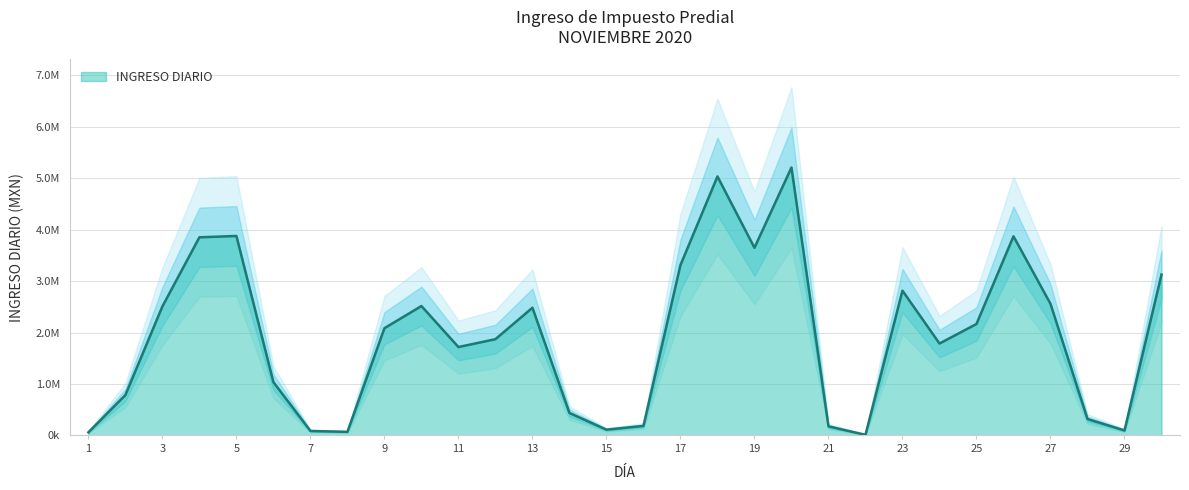

What is the difference between the maximum and minimum values?

5196774.2